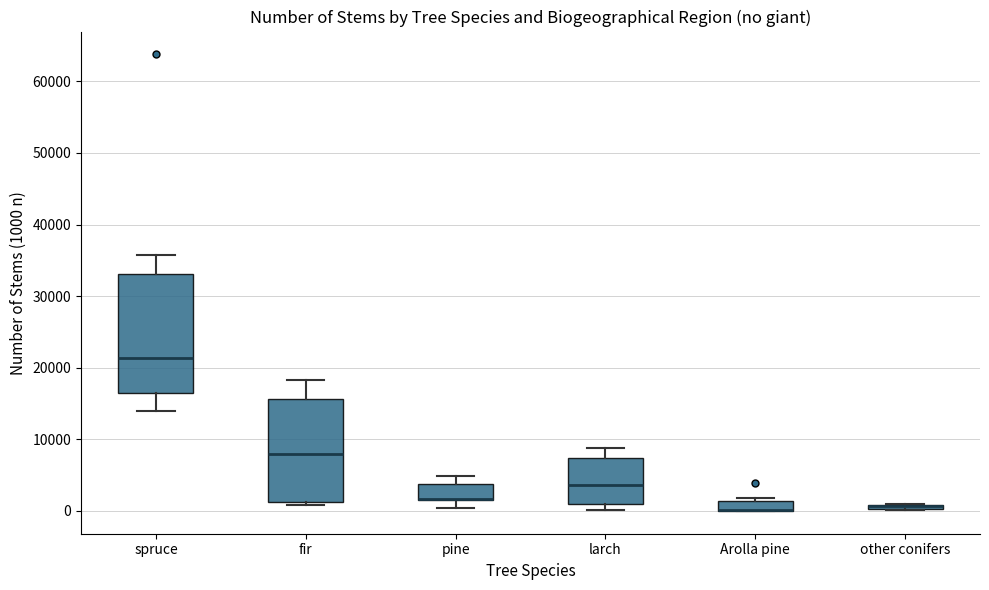

Which box is the tallest, from its lower edge to its upper edge?

spruce